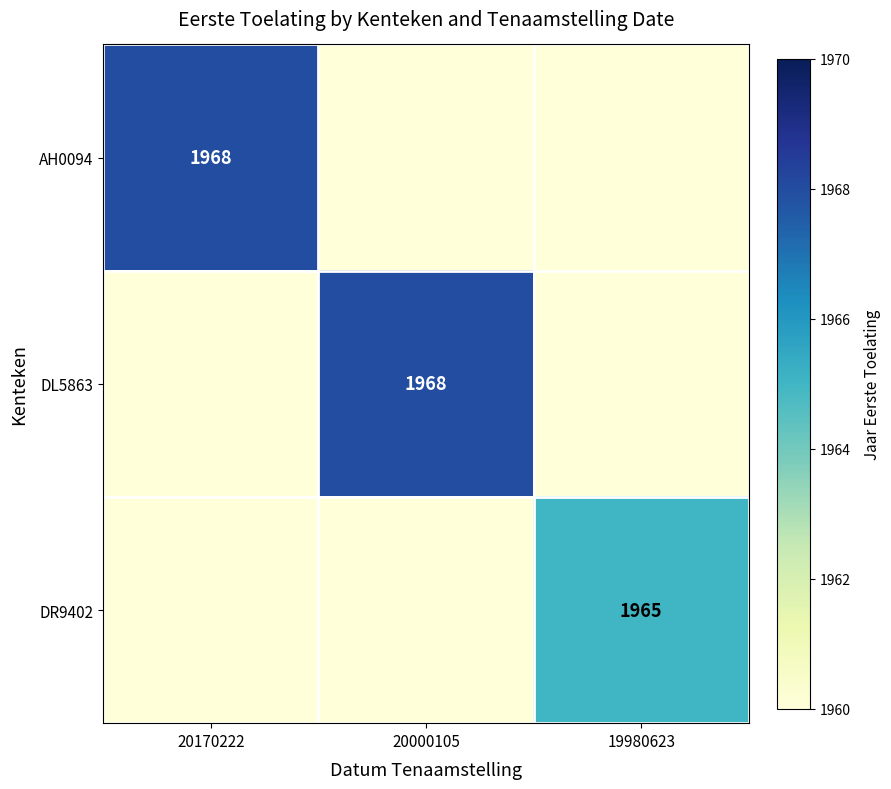

The DL5863 series shows 1968 at 20000105. True or false?

True